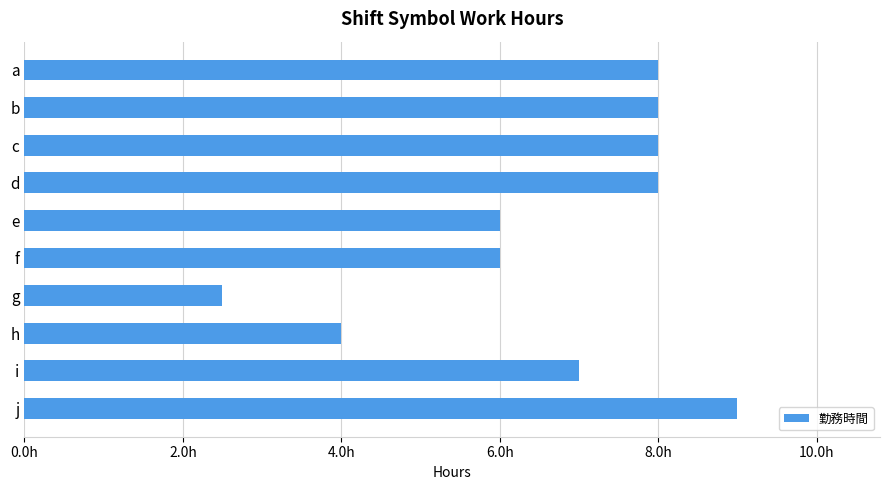

Are the bars horizontal?

Yes